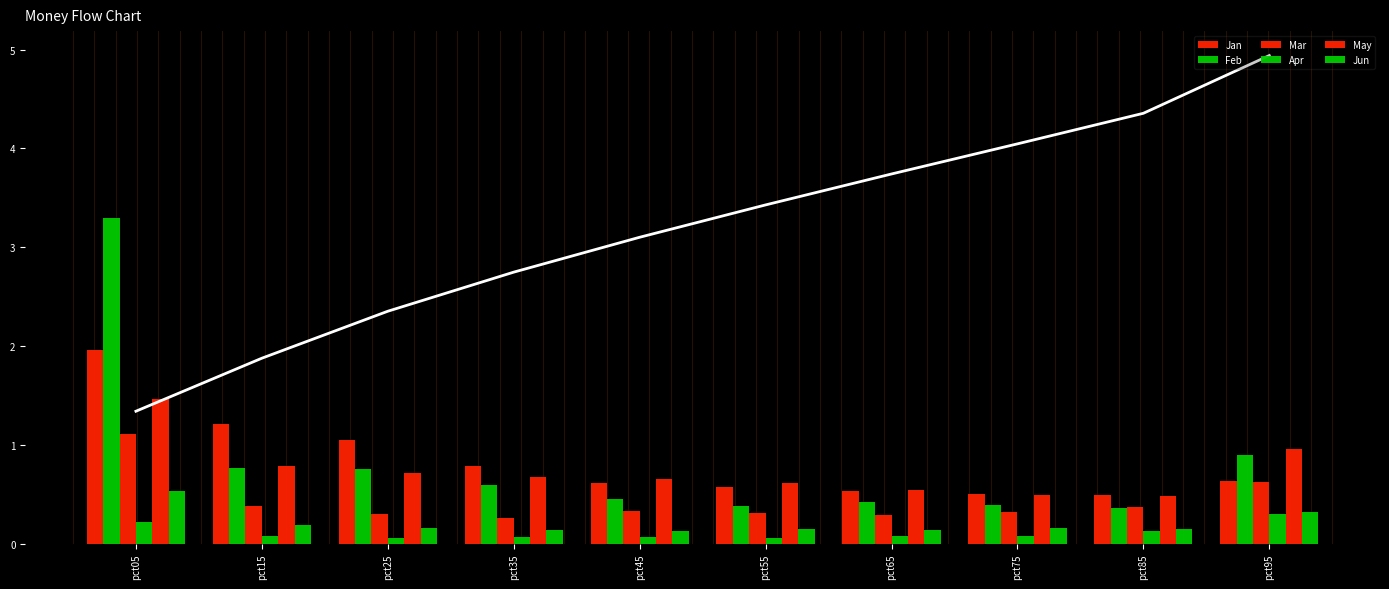

What are all the series names shown in the legend?

Jan, Feb, Mar, Apr, May, Jun